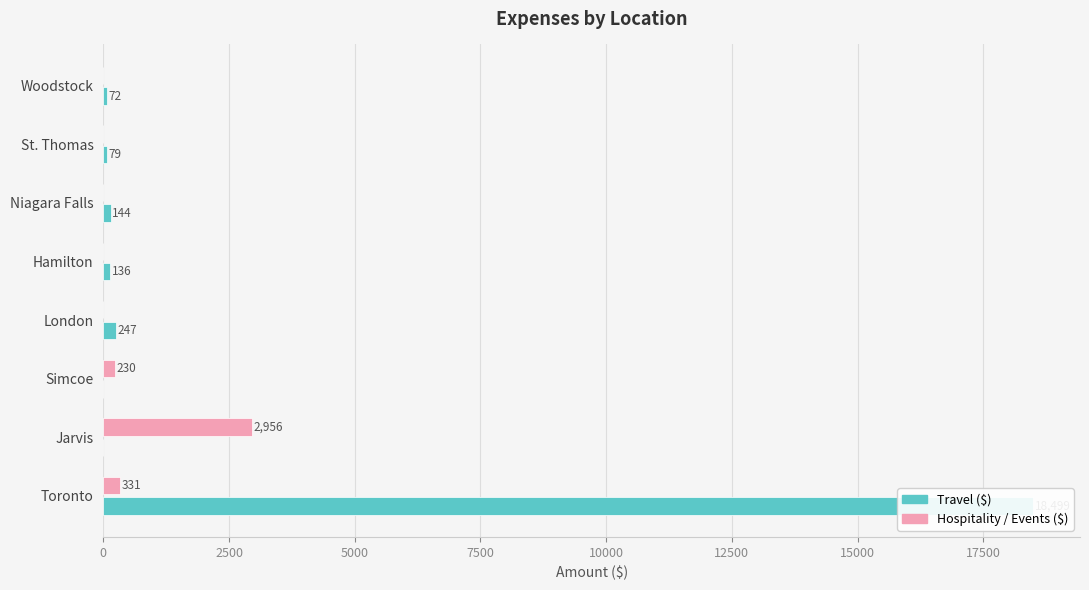

What are all the series names shown in the legend?

Travel ($), Hospitality / Events ($)